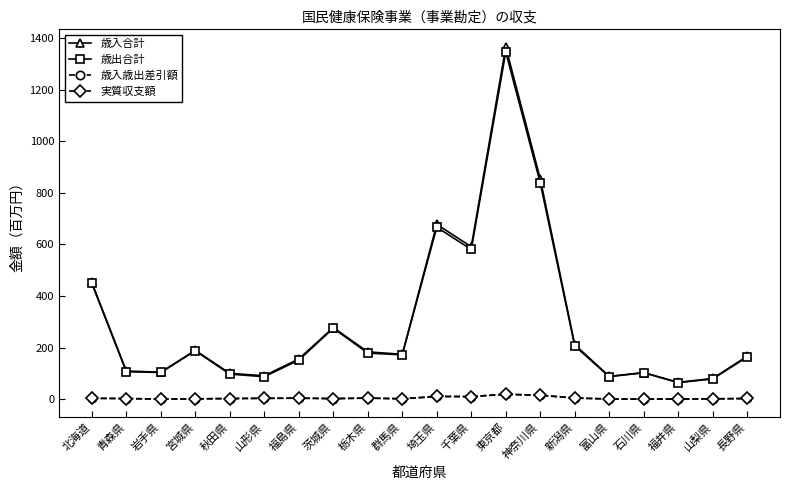

True or false: 歳入歳出差引額 has more than 0 points higher than both neighbors.

True